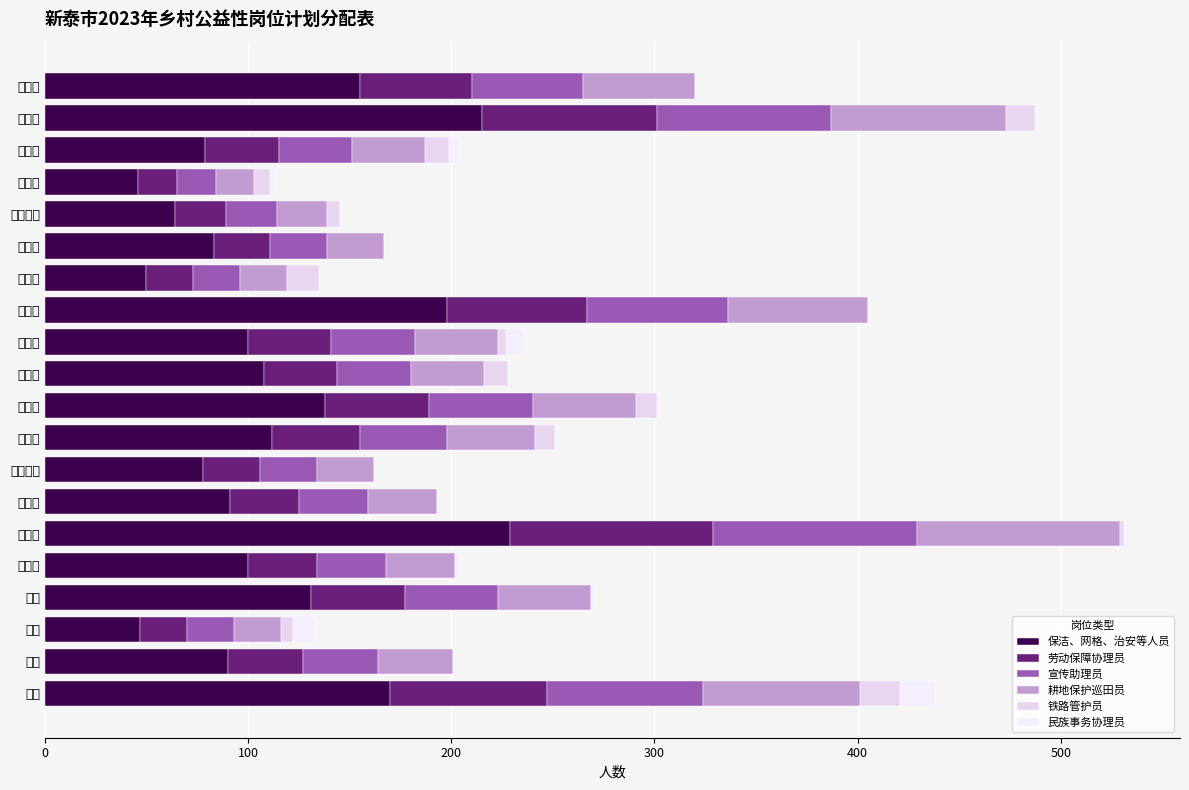

At which label is 保洁、网格、治安等人员 closest to 137?

谷里镇